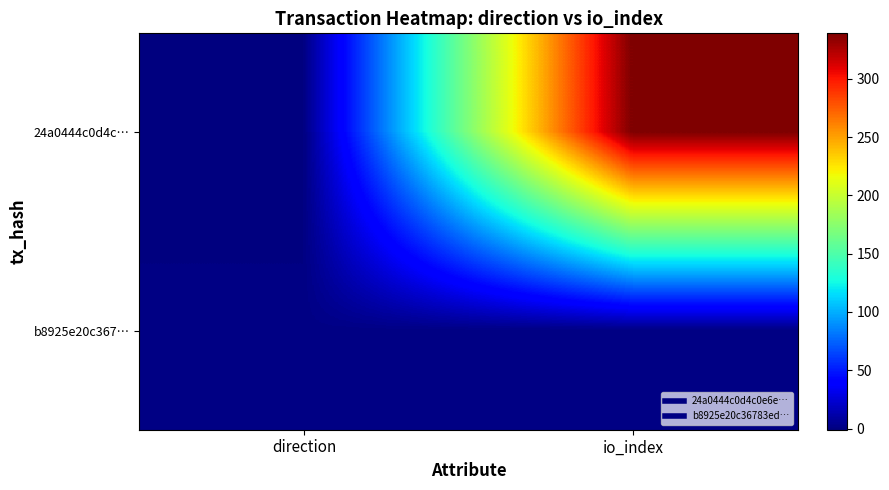

Reading left to right, transcribe all the data shown in this chart.

24a0444c0d4c…: direction=-1	io_index=339
b8925e20c367…: direction=1	io_index=1